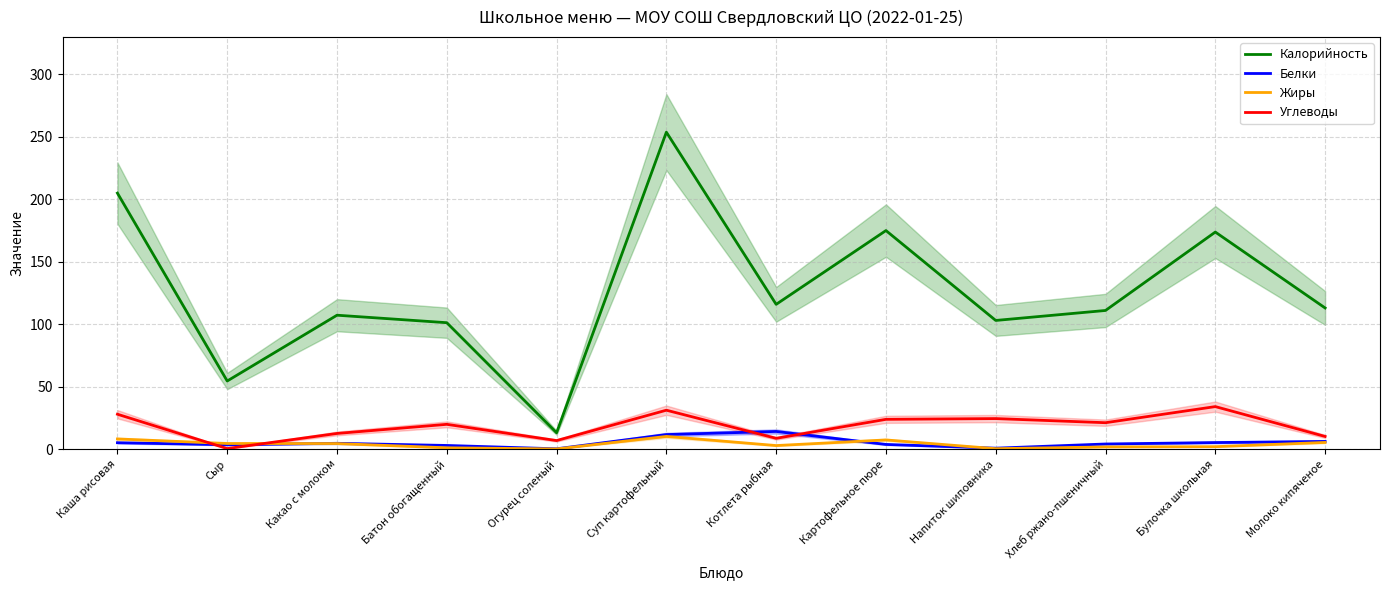

How many interior local valleys does the Углеводы series have?

4